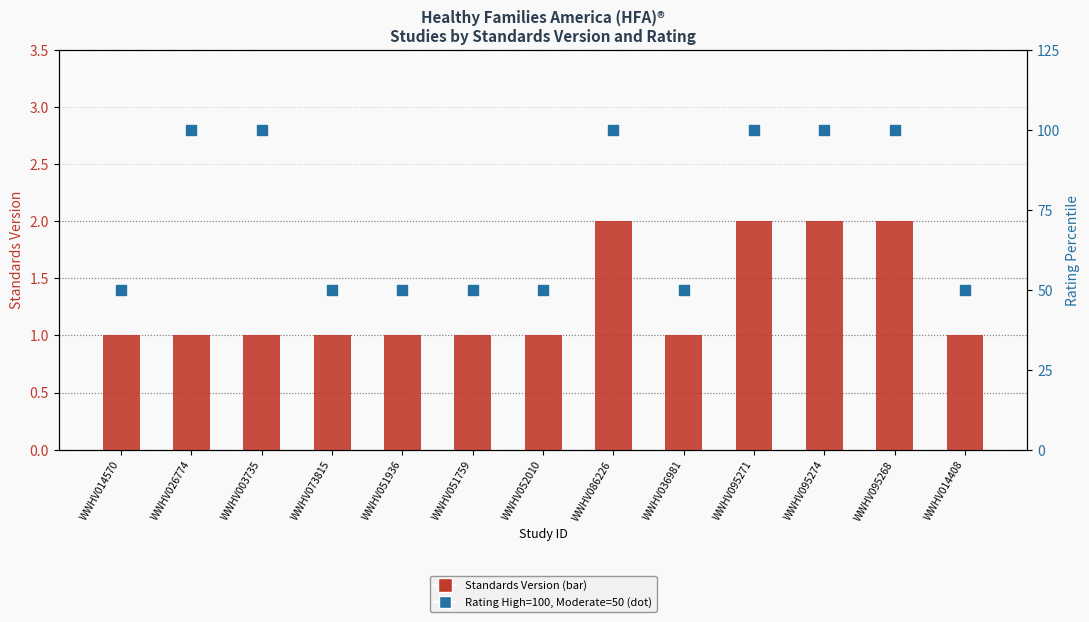

Is the value of Standards Version at WWHV014408 greater than the value of Rating (percentile) at WWHV014408?

No